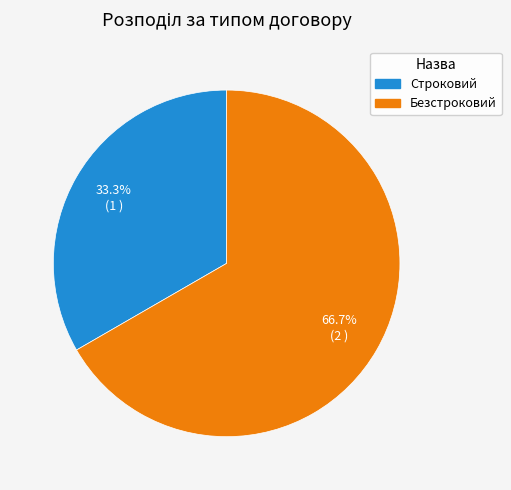

Which has a higher value, Безстроковий or Строковий?

Безстроковий